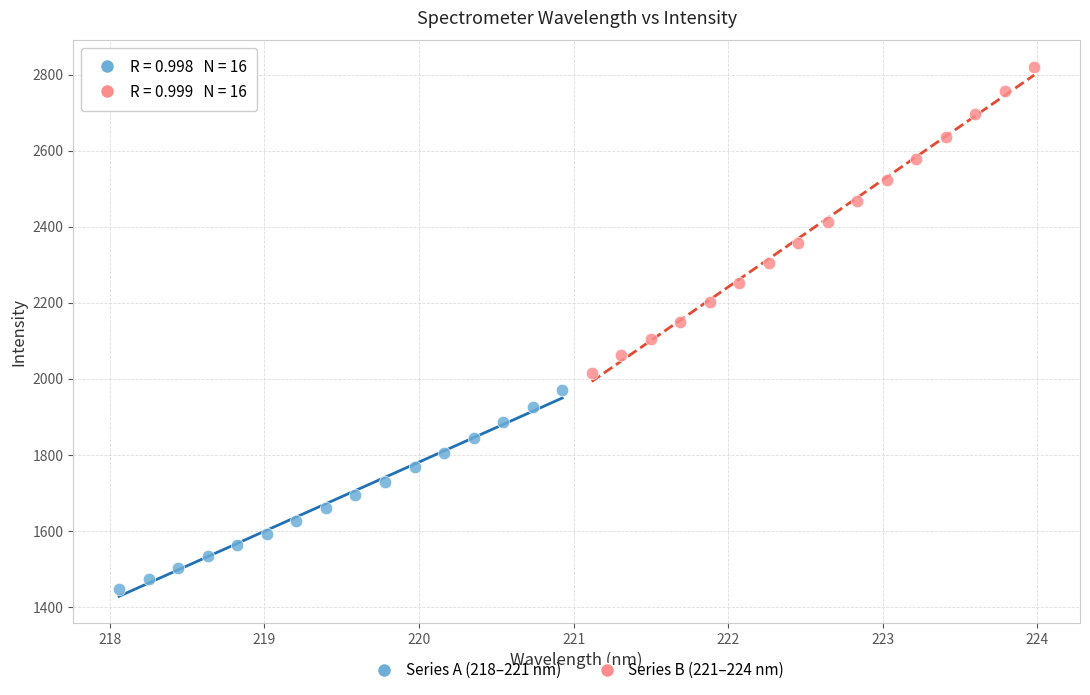

Which series has the largest Y range (max minus min)?

Series B (221–224 nm)